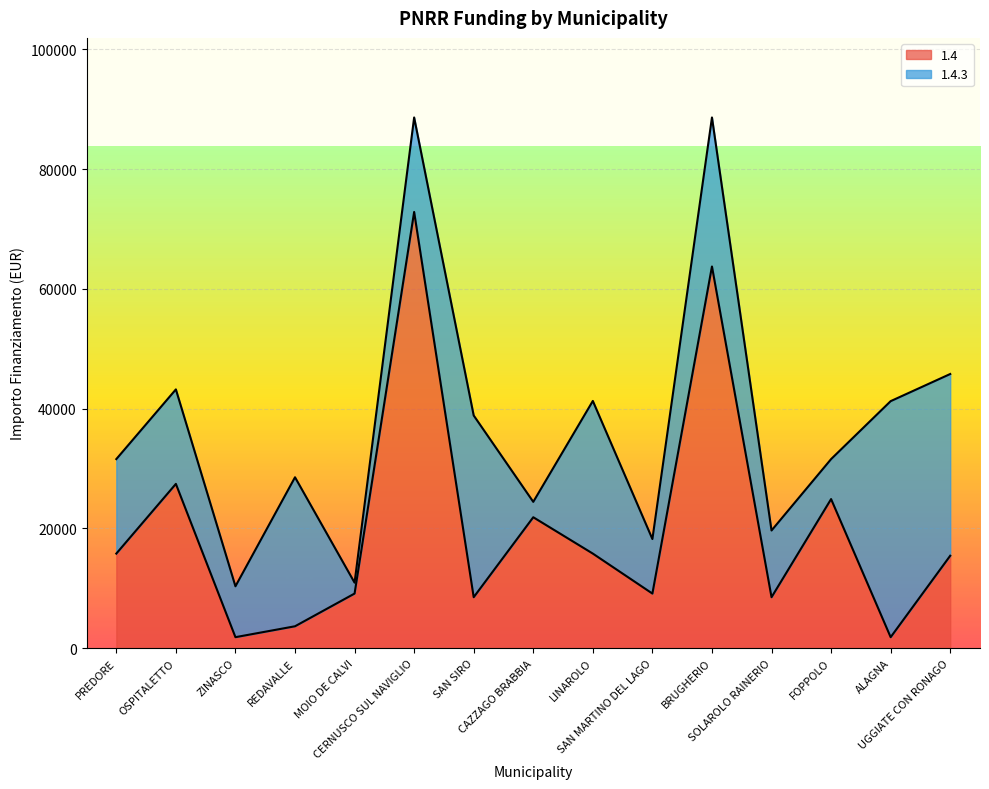

Reading left to right, what are all the values shown in this chart?

PREDORE=15782	OSPITALETTO=27424	ZINASCO=1821	REDAVALLE=3642	MOIO DE CALVI=9105	CERNUSCO SUL NAVIGLIO=72840	SAN SIRO=8498	CAZZAGO BRABBIA=21852	LINAROLO=15782	SAN MARTINO DEL LAGO=9105	BRUGHERIO=63735	SOLAROLO RAINERIO=8498	FOPPOLO=24887	ALAGNA=1821	UGGIATE CON RONAGO=15426